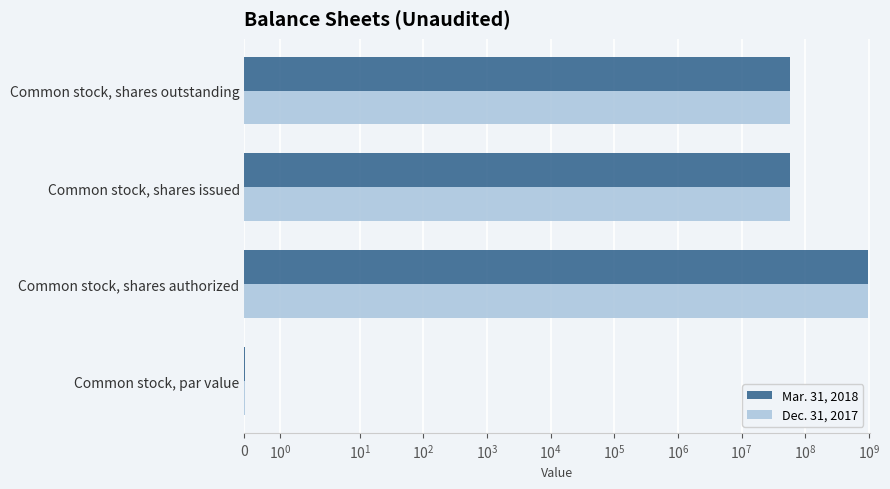

How many data points in Mar. 31, 2018 are above 57301000?

1